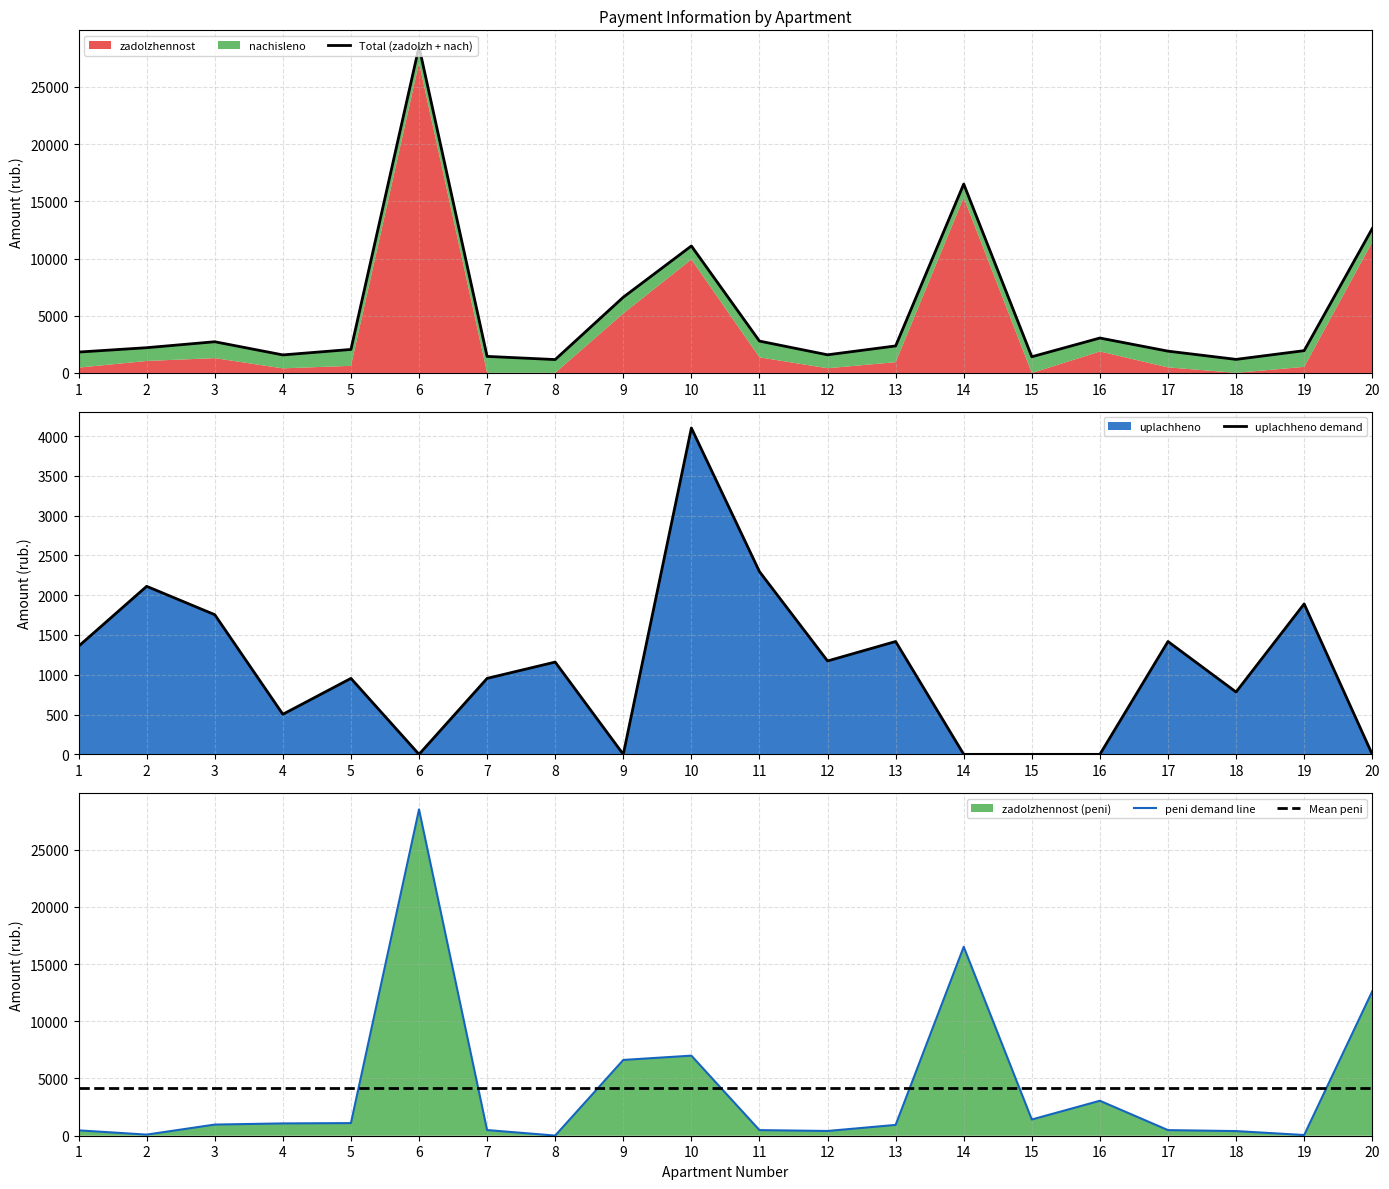

How many categories are shown in the chart?

20